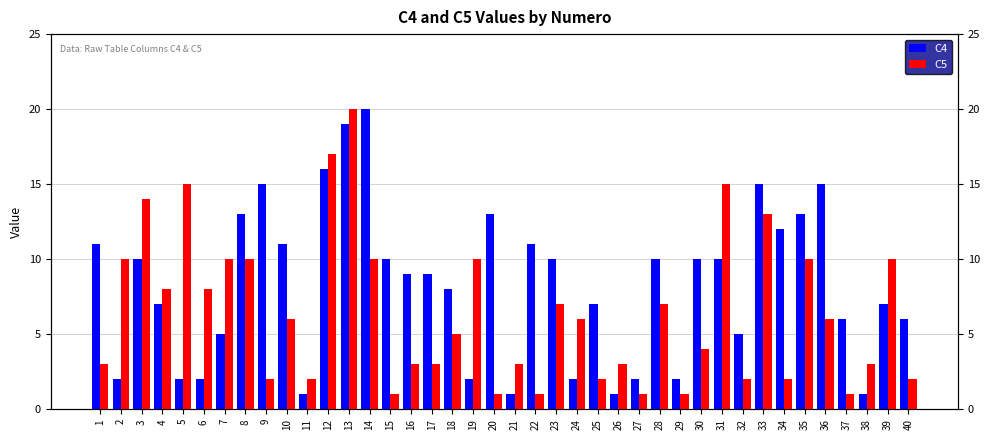

Rank the series at 21 from highest to lowest value.

C5, C4